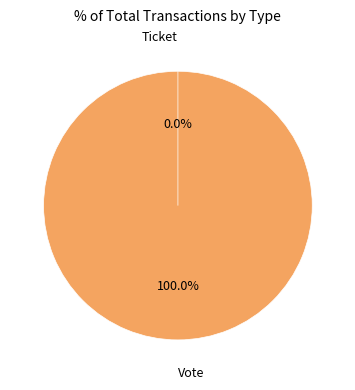

Is it true that Ticket is 7% of the pie?

False